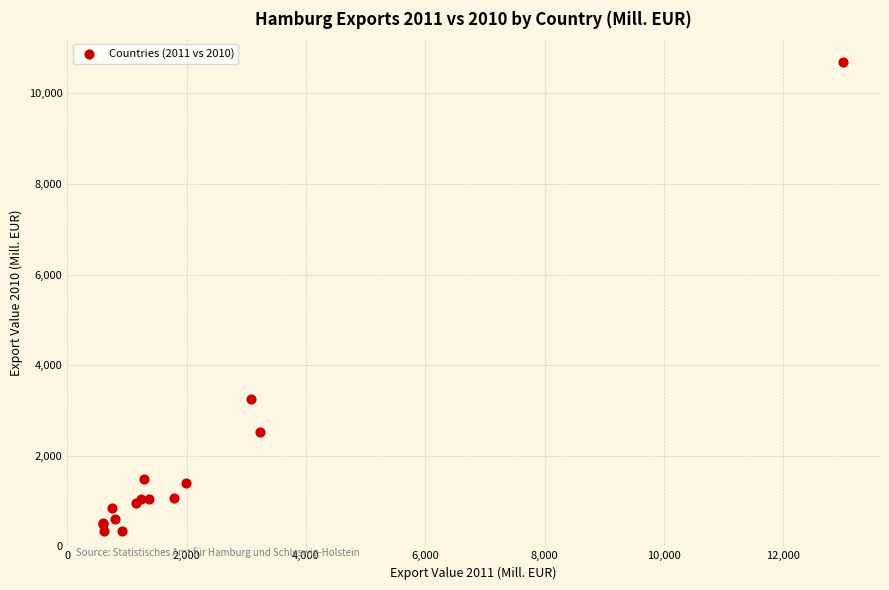

What Y value in the scatter plot is closest to 5520?

3248.7